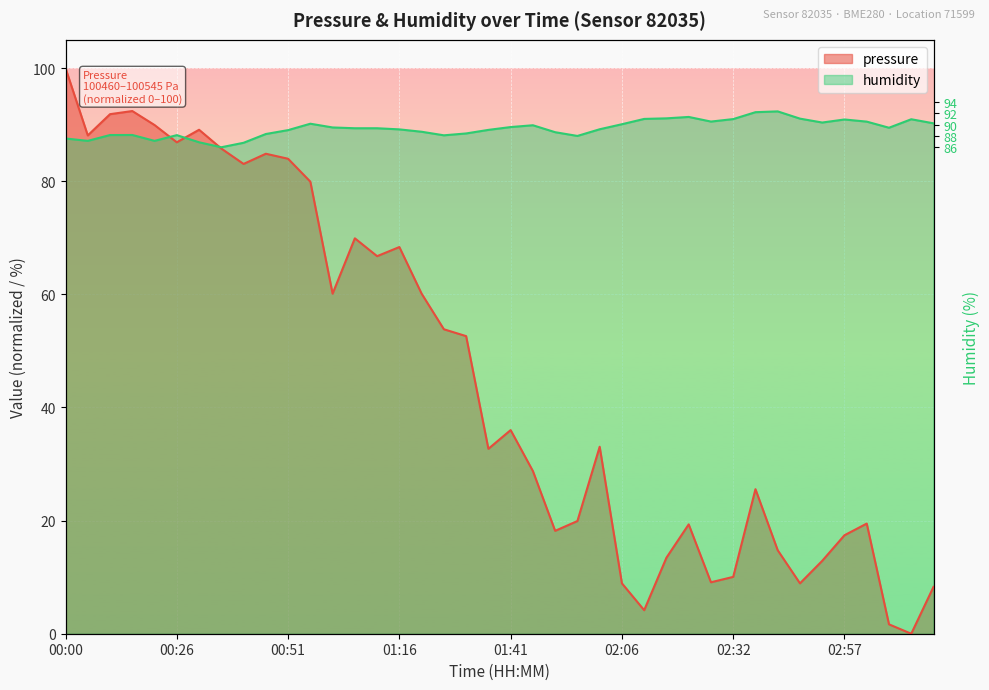

Rank the categories by humidity value from lowest to highest.

00:36, 00:41, 00:31, 00:06, 00:21, 00:00, 01:56, 01:26, 00:26, 00:11, 00:16, 00:46, 01:31, 01:51, 01:21, 00:51, 01:36, 01:16, 02:01, 01:06, 01:11, 03:07, 01:01, 01:41, 01:46, 02:06, 00:56, 03:17, 02:52, 03:02, 02:27, 02:57, 03:12, 02:32, 02:12, 02:47, 02:17, 02:22, 02:37, 02:42